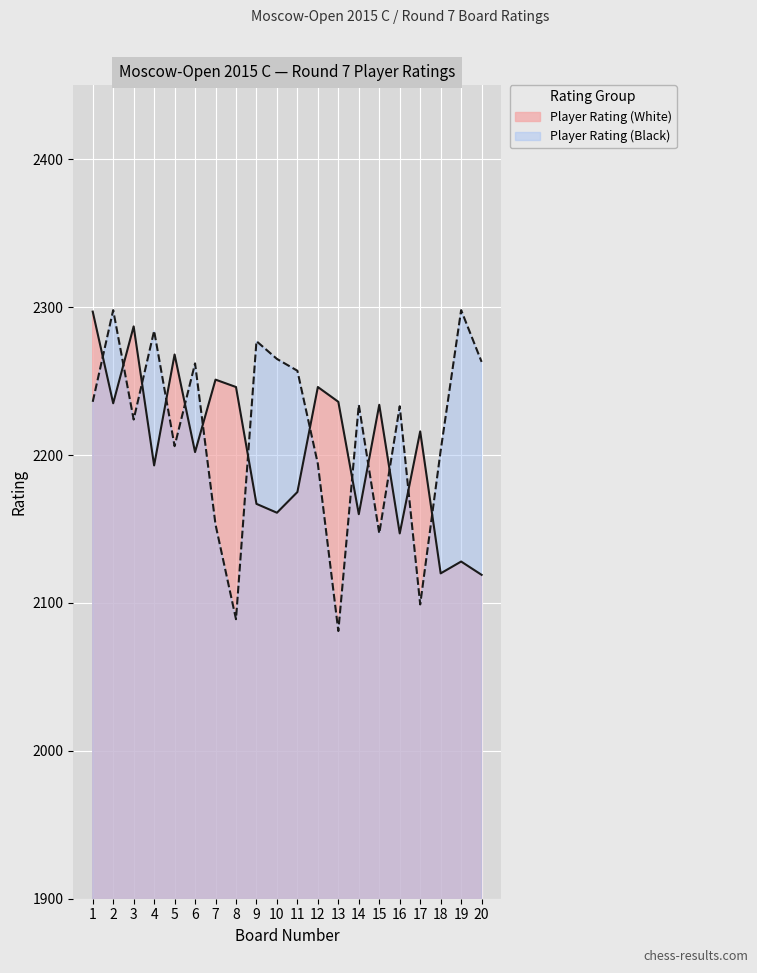

At how many categories does at least one series exceed 2256?

11